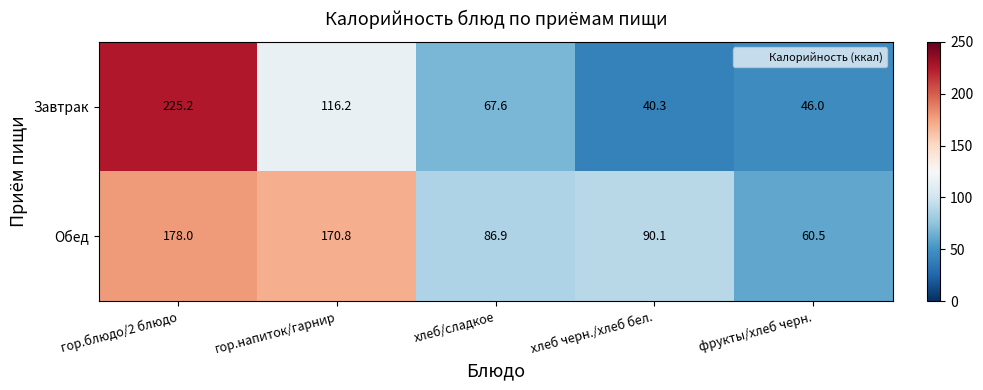

What is the spread (max minus min) of values at гор.напиток/гарнир?

54.6